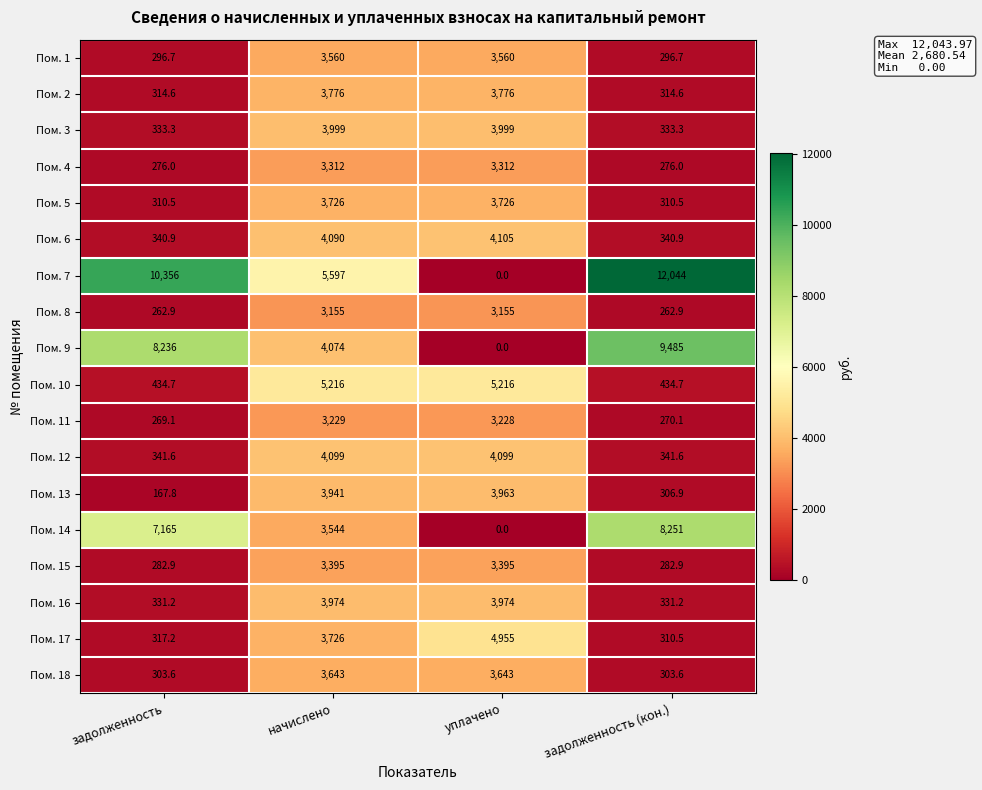

Rank the series by their maximum value, from lowest to highest.

Пом. 8, Пом. 11, Пом. 4, Пом. 15, Пом. 1, Пом. 18, Пом. 5, Пом. 2, Пом. 13, Пом. 16, Пом. 3, Пом. 12, Пом. 6, Пом. 17, Пом. 10, Пом. 14, Пом. 9, Пом. 7